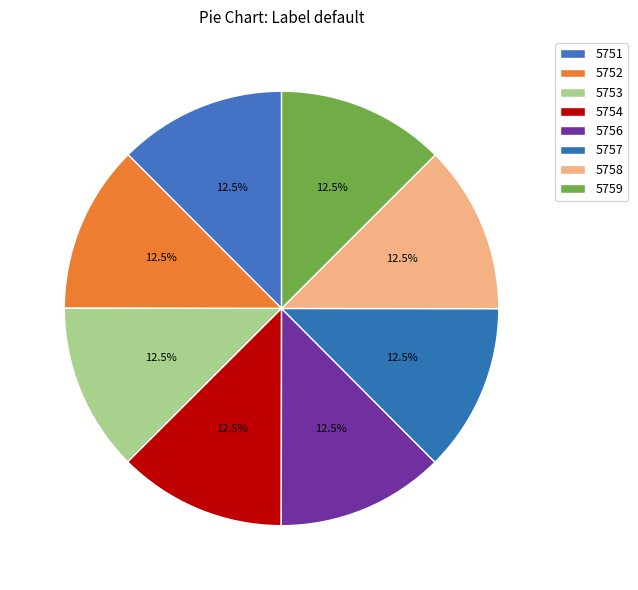

True or false: 5758 accounts for 13% of the total.

True